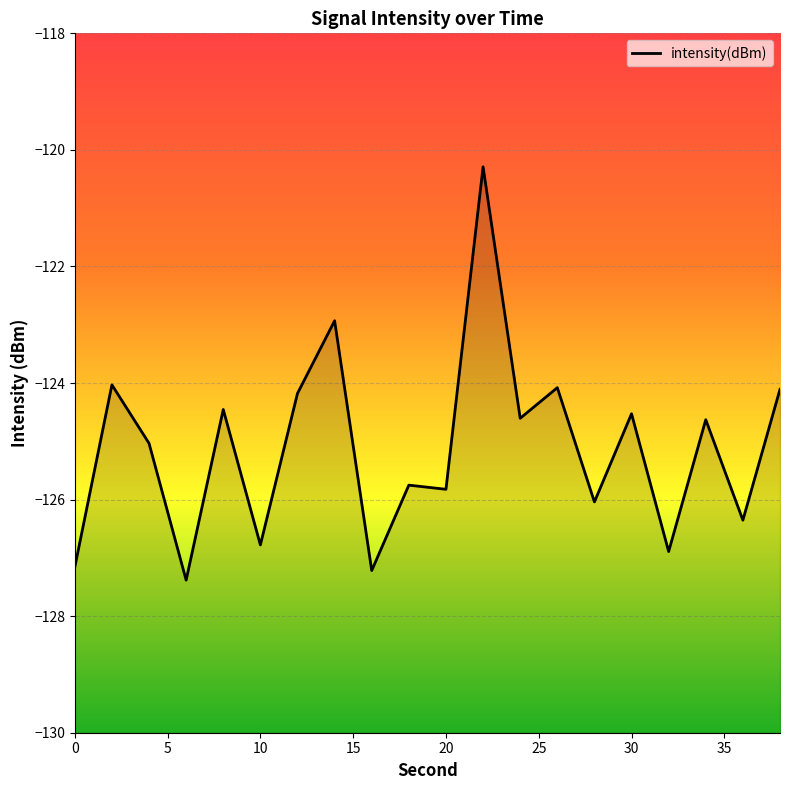

What is the minimum value shown in the chart?

-127.4